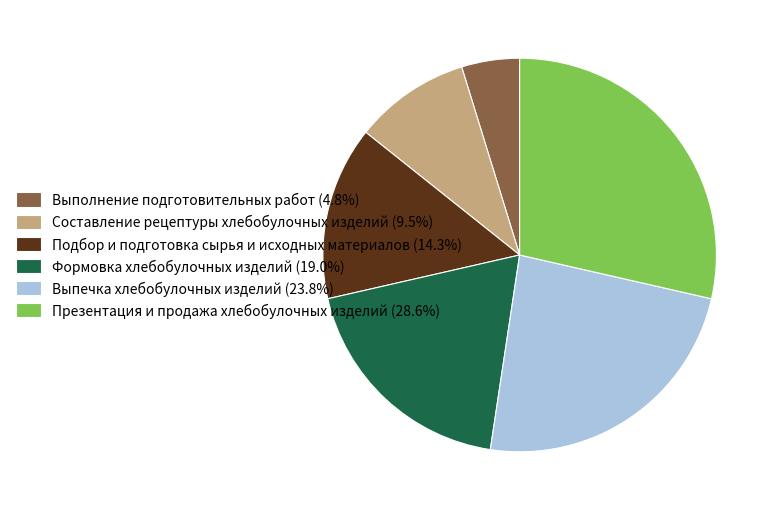

Does Выпечка хлебобулочных изделий (23.8%) represent more than half of the total?

No